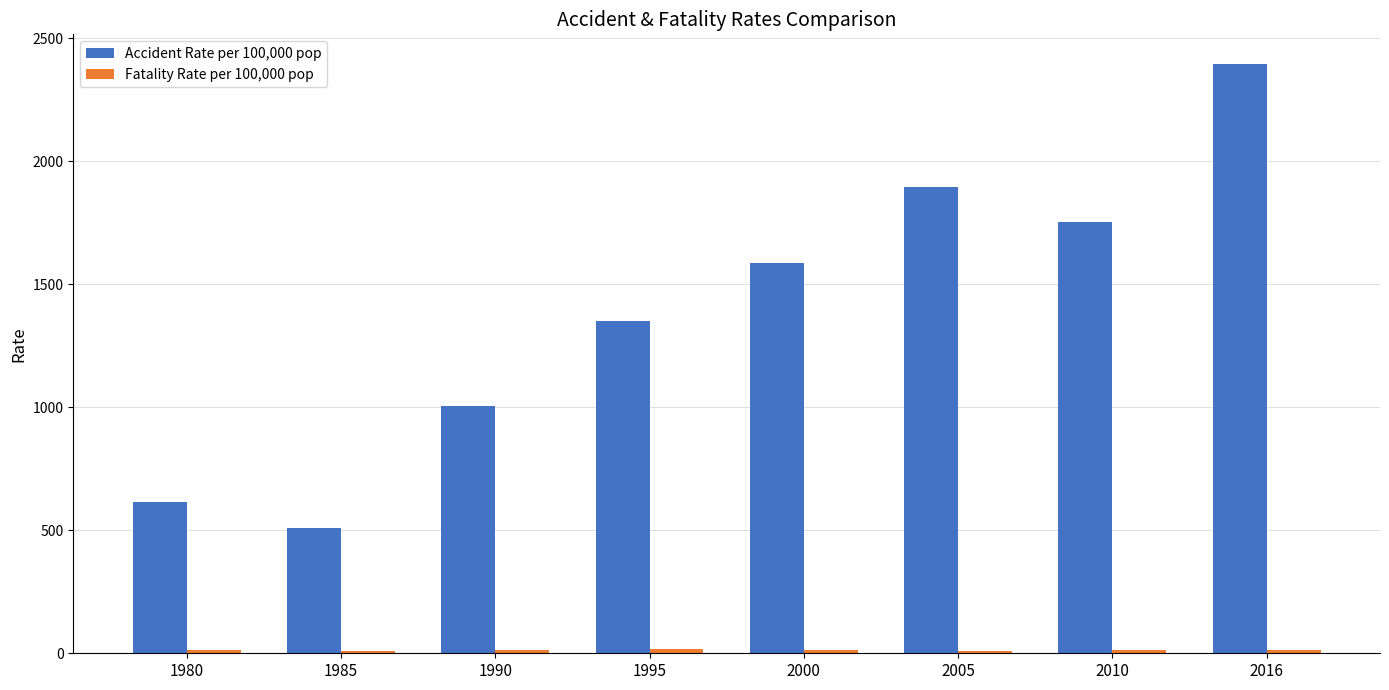

Count the number of data series in this chart.

2